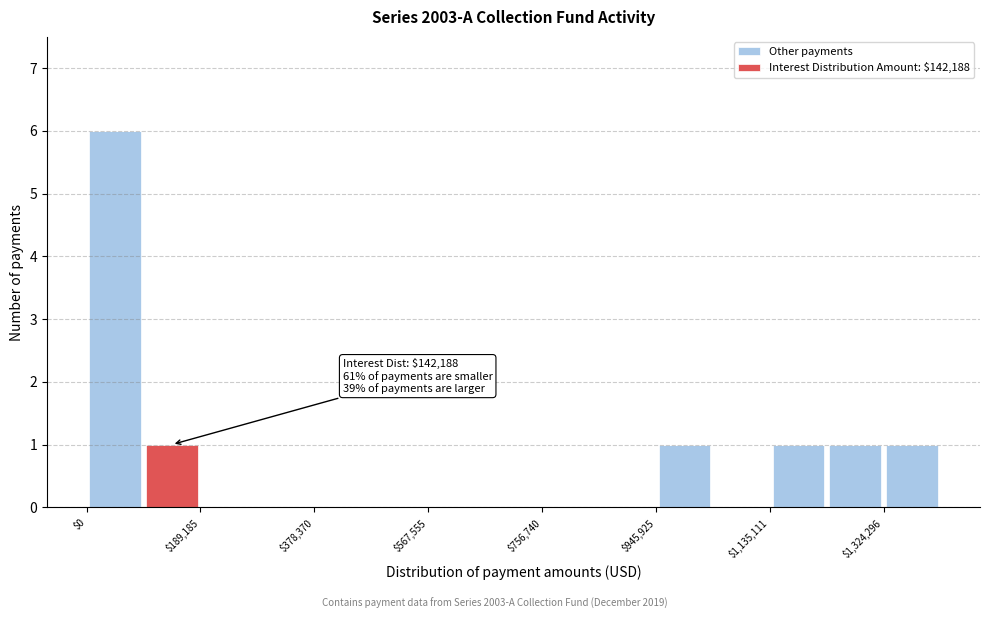

Which range on the x-axis has the tallest stacked bar (by total height)?

0 to 100000